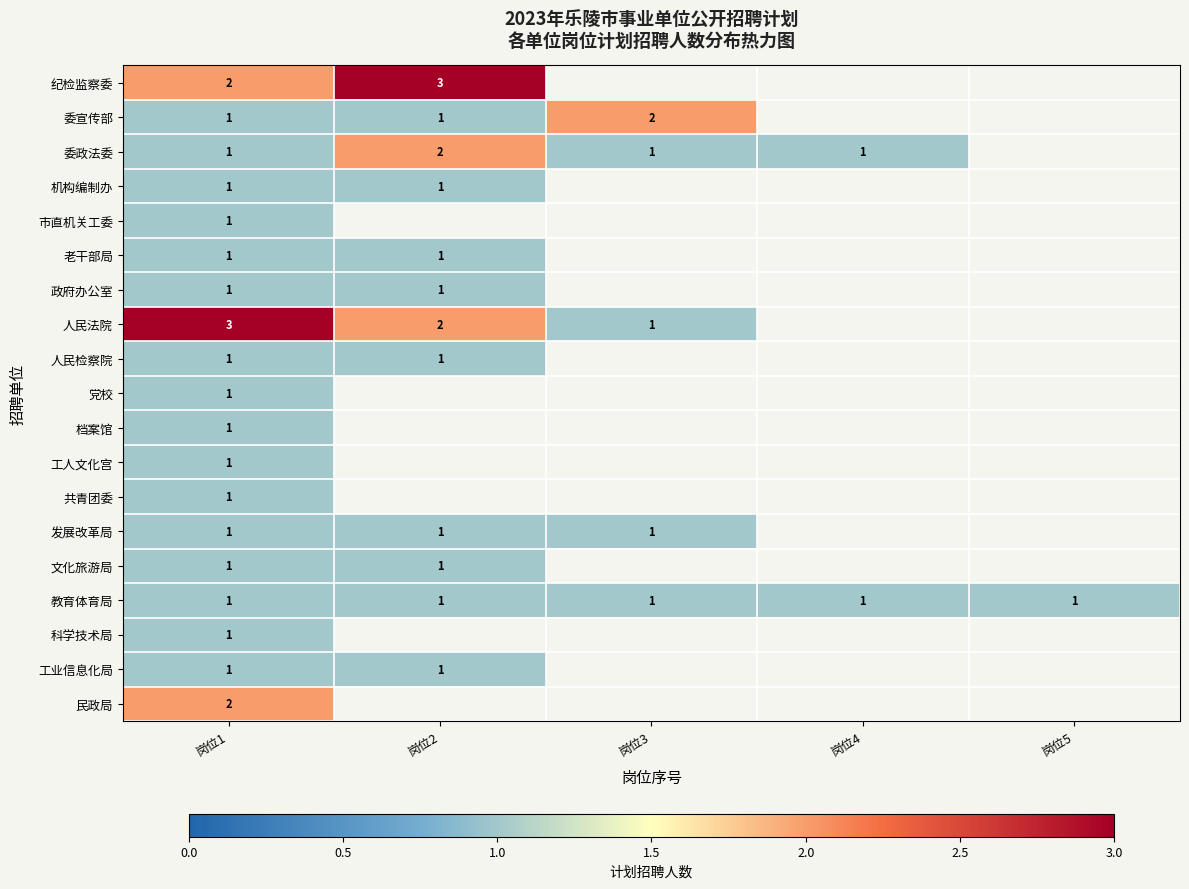

At how many categories does at least one series exceed 1?

3